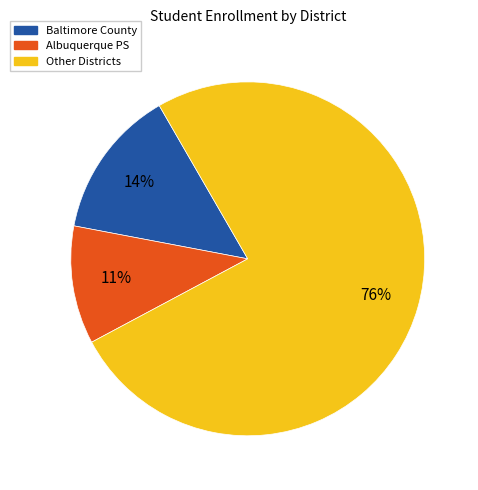

Is there any slice that represents more than half of the pie?

Yes